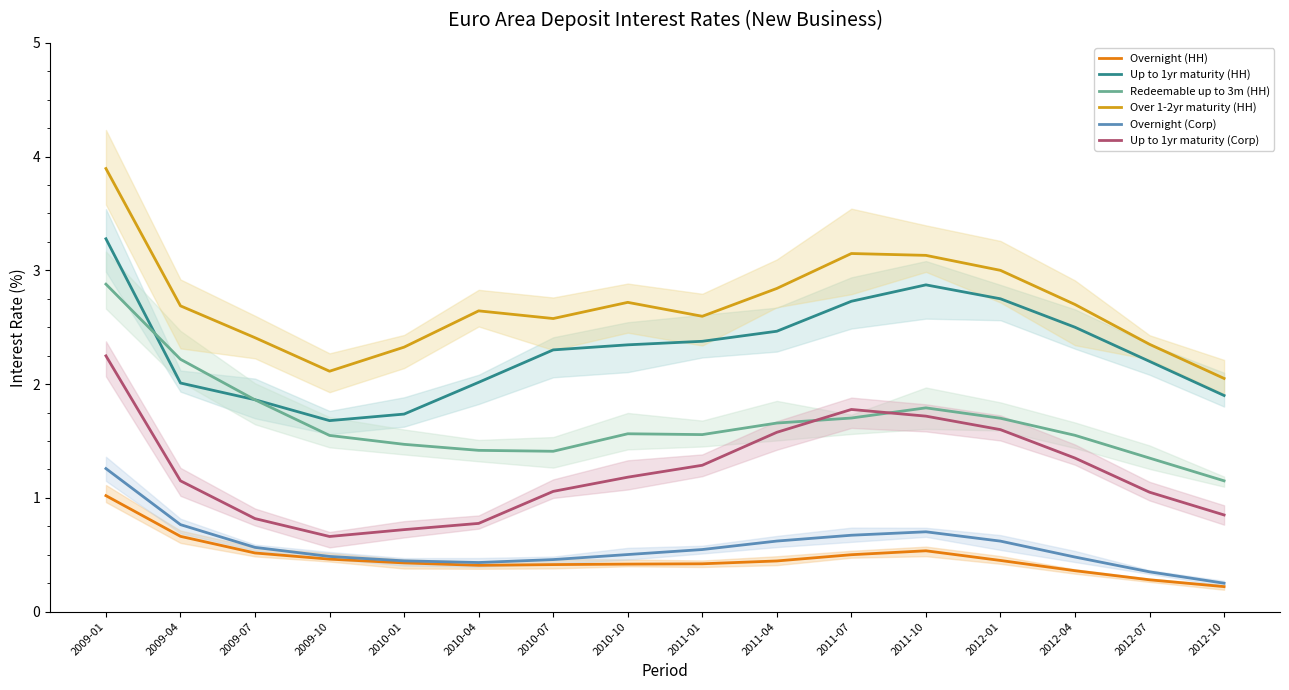

How many interior local peaks does the Overnight (HH) series have?

1